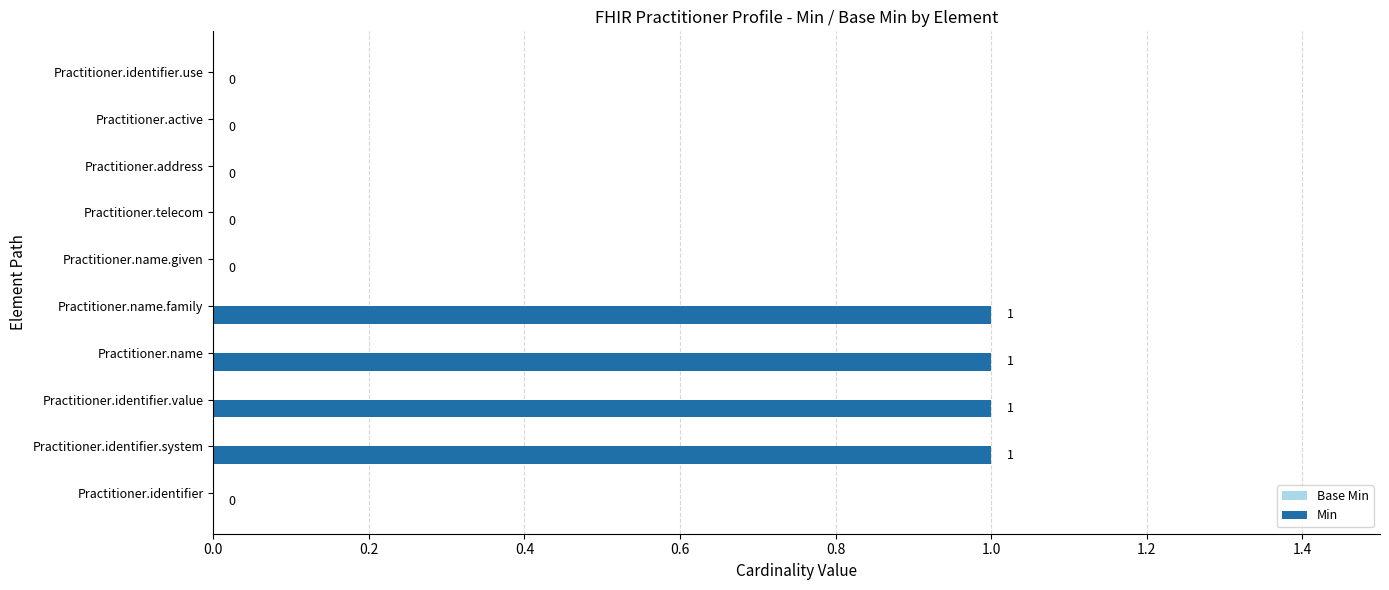

The value at Practitioner.name.given is 0. True or false?

True